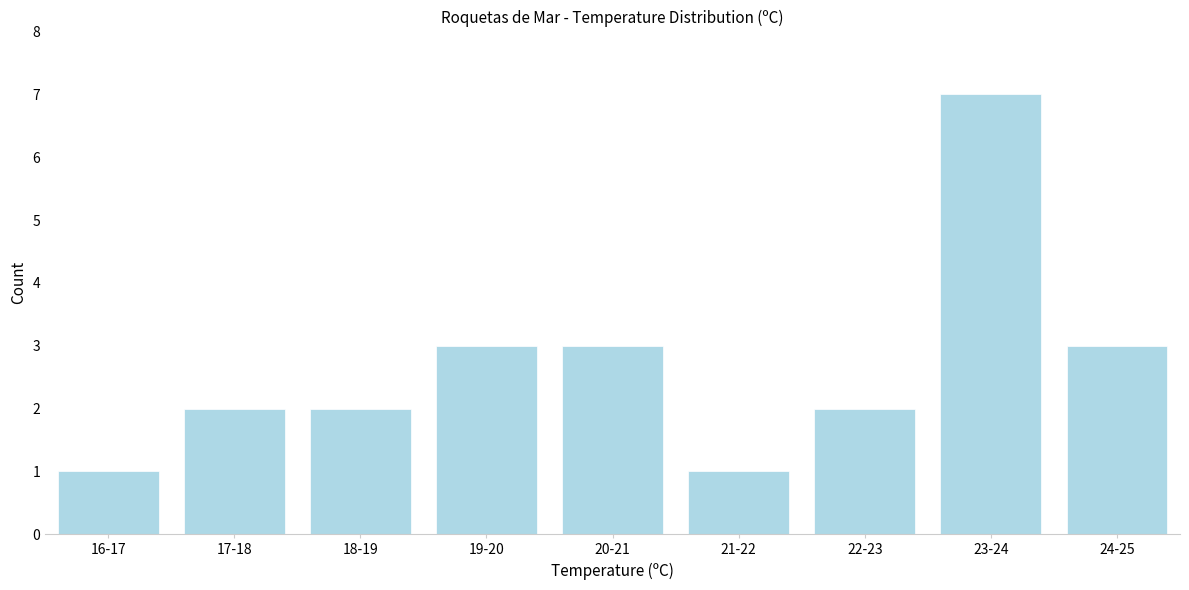

Reading left to right, transcribe all the data shown in this chart.

16-17=1	17-18=2	18-19=2	19-20=3	20-21=3	21-22=1	22-23=2	23-24=7	24-25=3